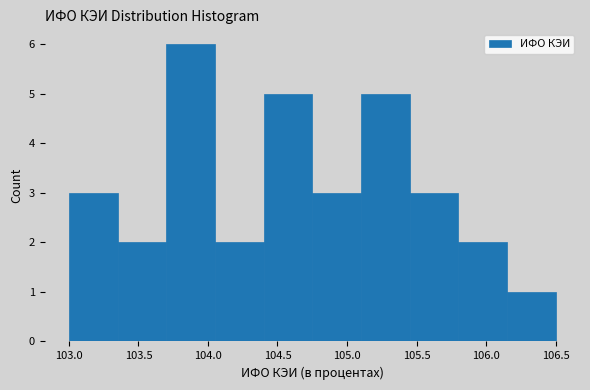

How tall is the bar that spans 104.05 to 104.40 on the x-axis? The values are not printed on the chart, so give them approximately, as read against the axis.

2